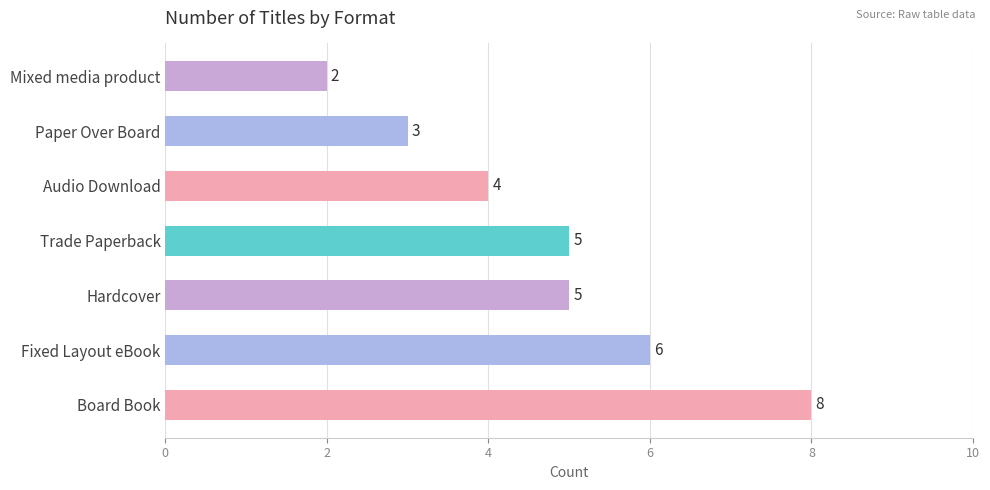

Count the number of data series in this chart.

1